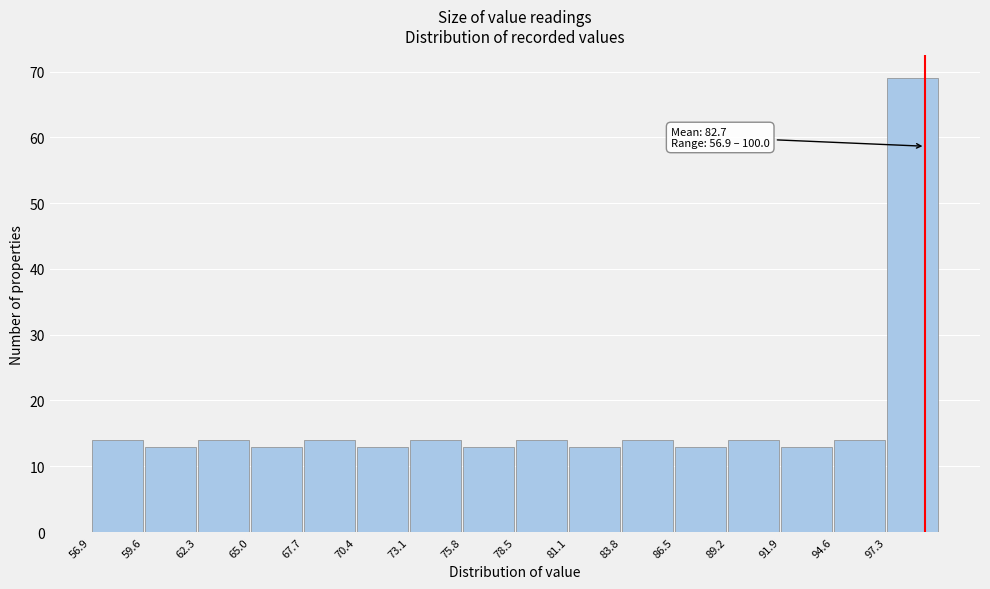

Which range on the x-axis has the tallest bar?

97.5 to 100.0